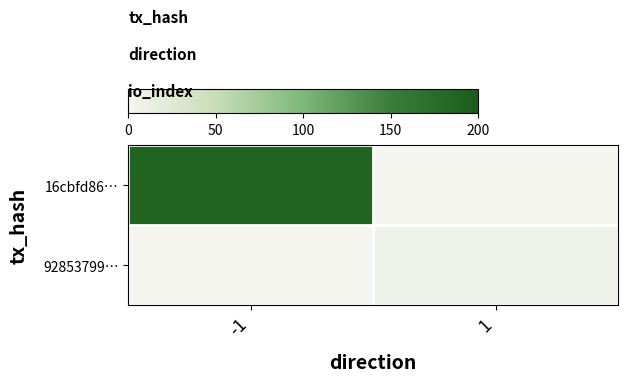

Reading left to right, what are all the values shown in this chart?

16cbfd86…: -1=188	1=0
92853799…: -1=0	1=8